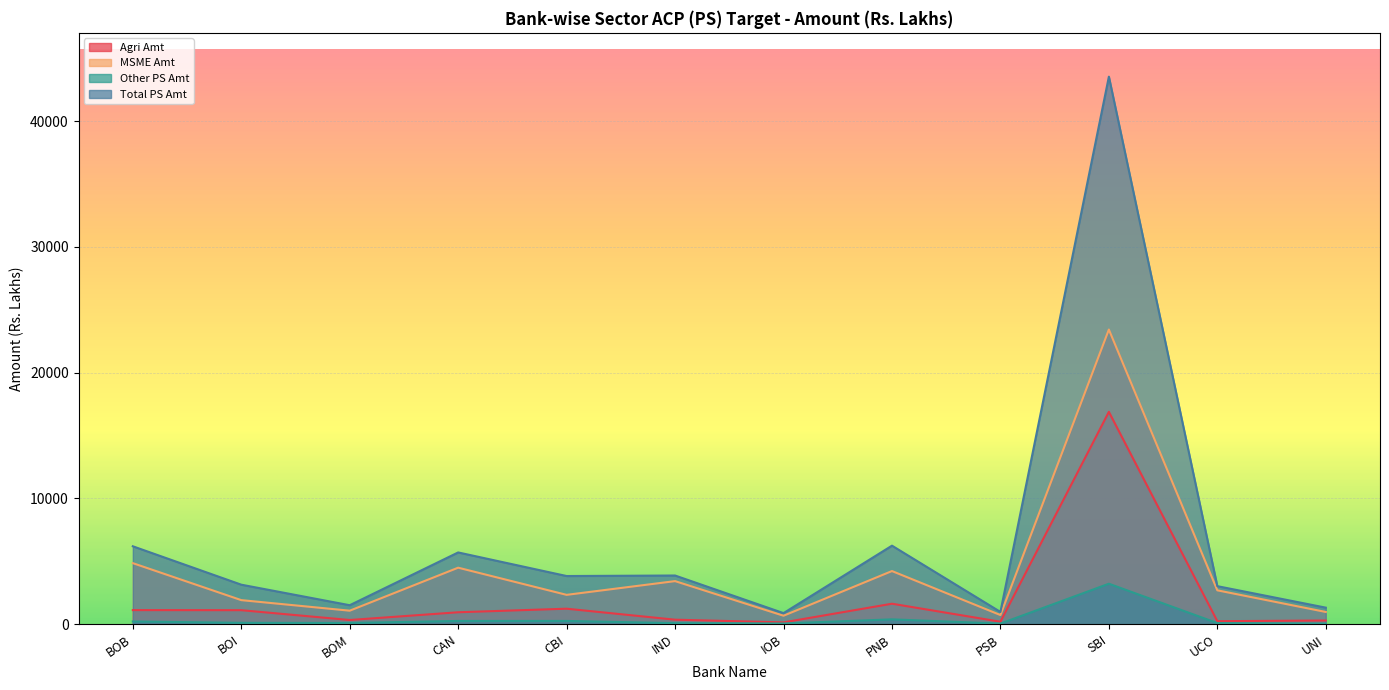

Which category has the lowest value in the Other PS Amt series?

UNI